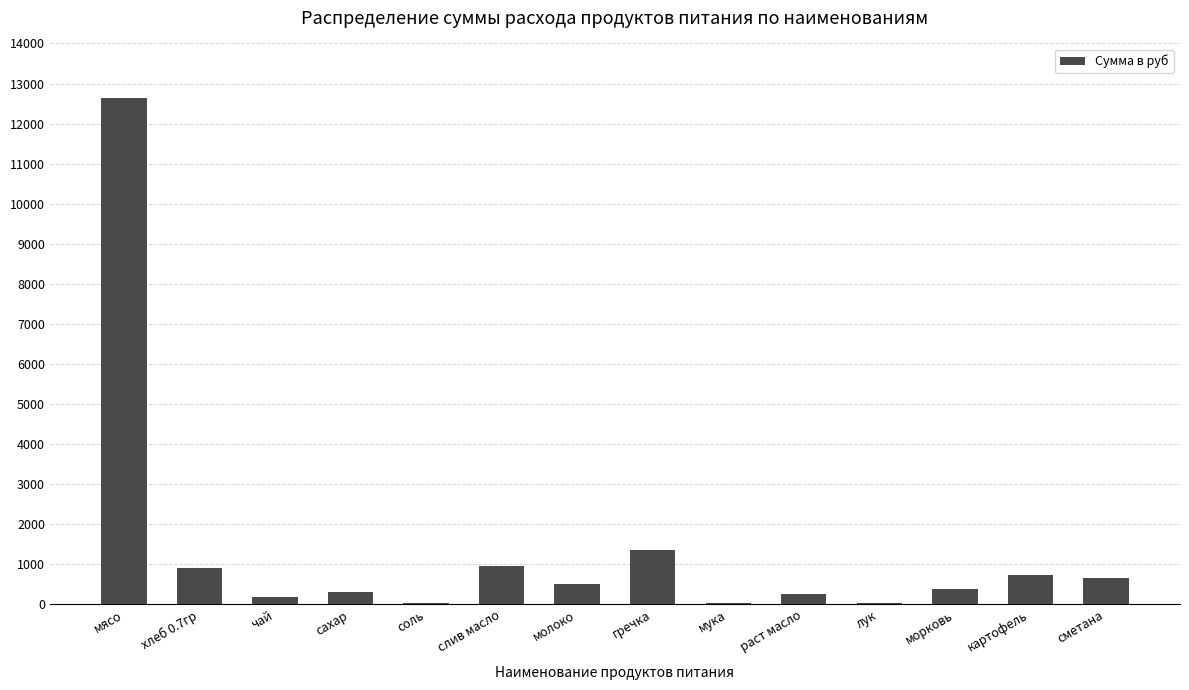

What is the sum of all values?

18945.2